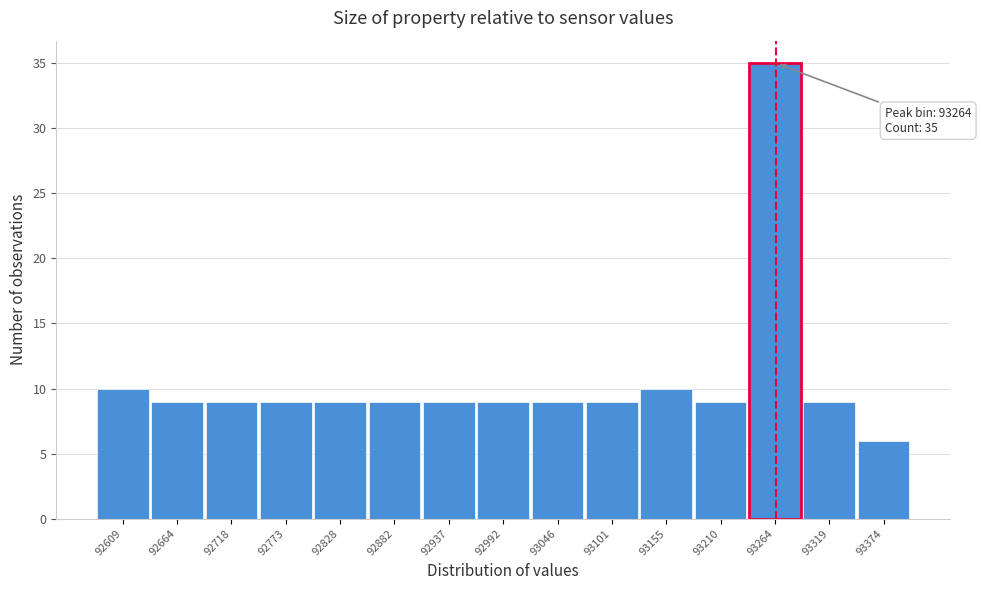

Which range on the x-axis has the tallest bar?

93240 to 93290